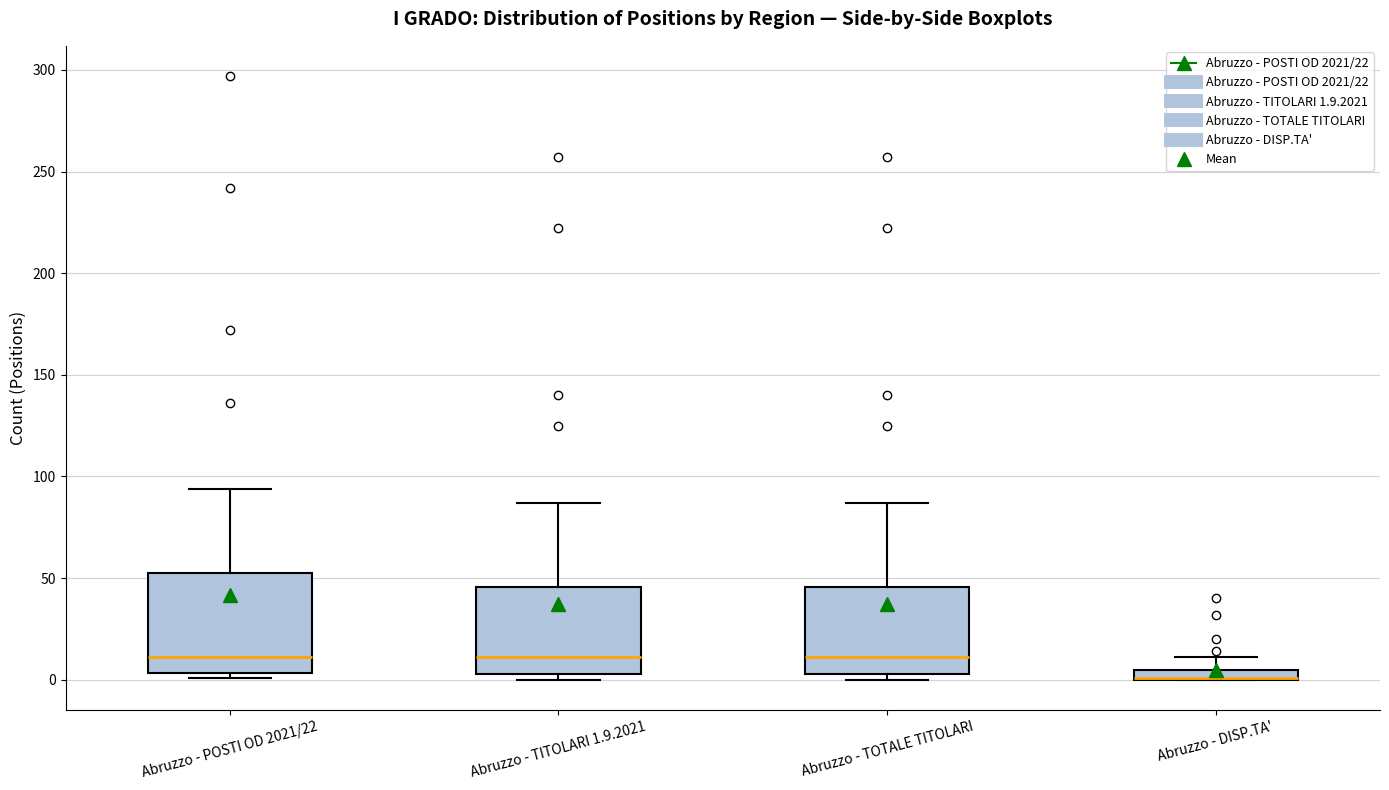

Comparing the boxes themselves (not the whiskers), which one is the tallest?

Abruzzo - POSTI OD 2021/22